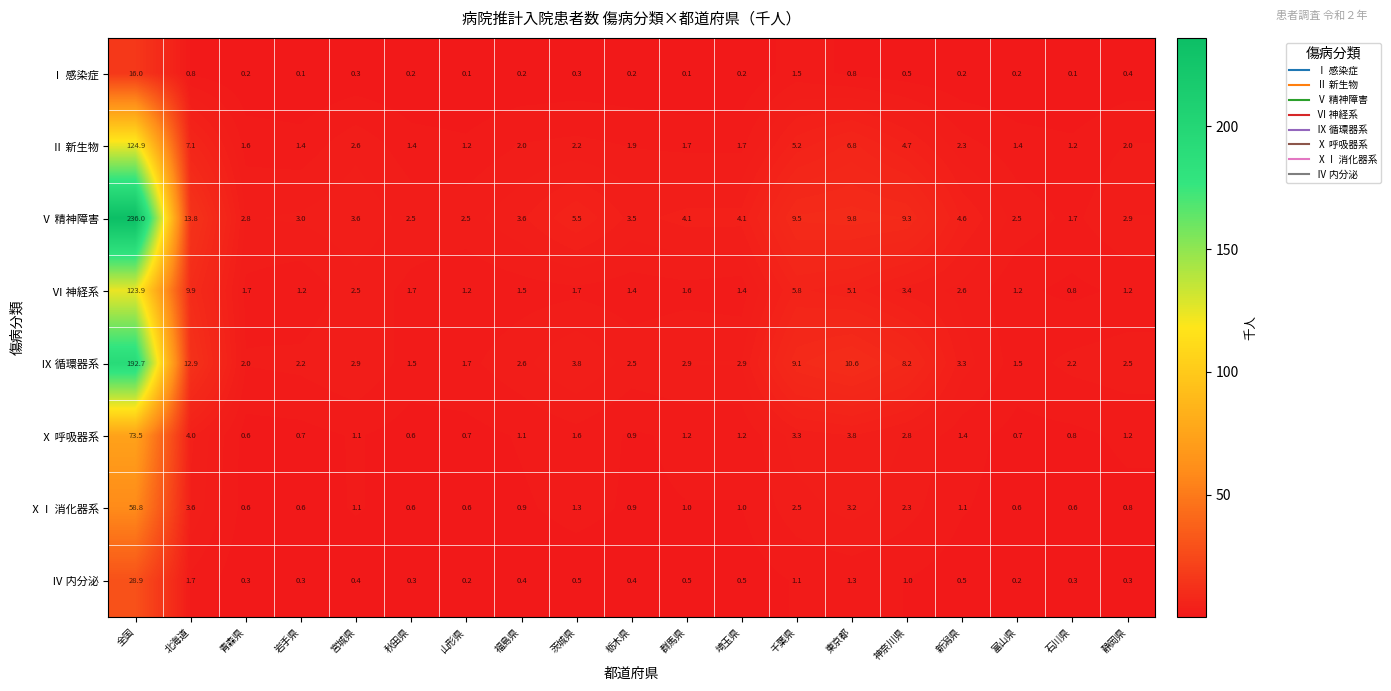

How many values in the Ⅹ 呼吸器系 series exceed 1?

12